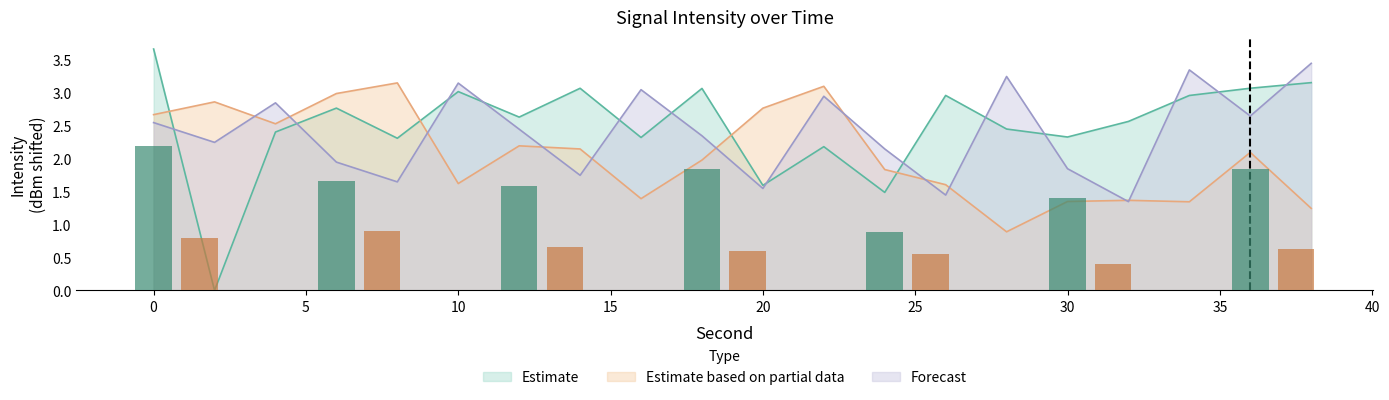

The Estimate based on partial data series shows 0.9 at 28. True or false?

True